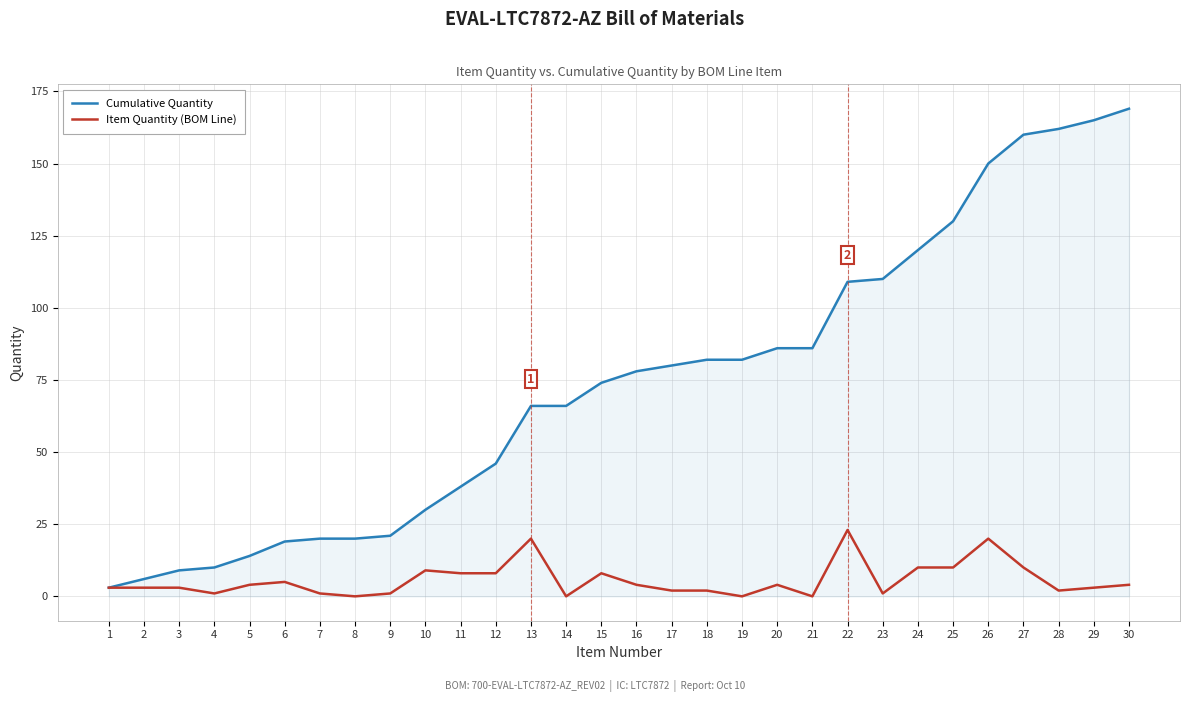

Which category has the highest value across all series?

30